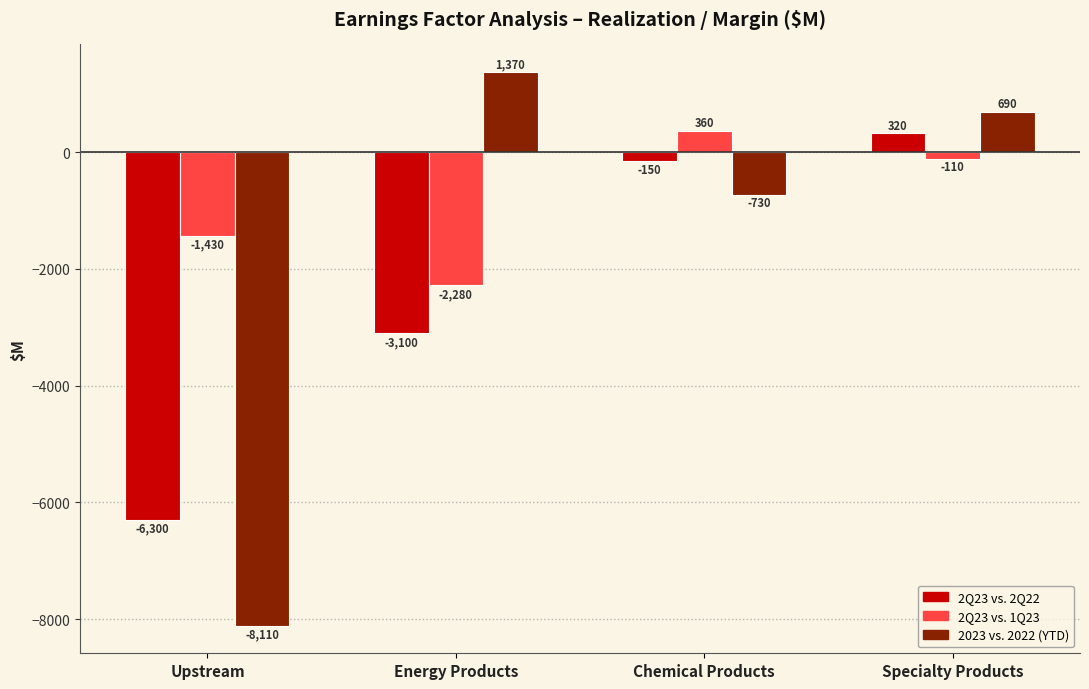

At which category does the chart reach its minimum across all series?

Upstream